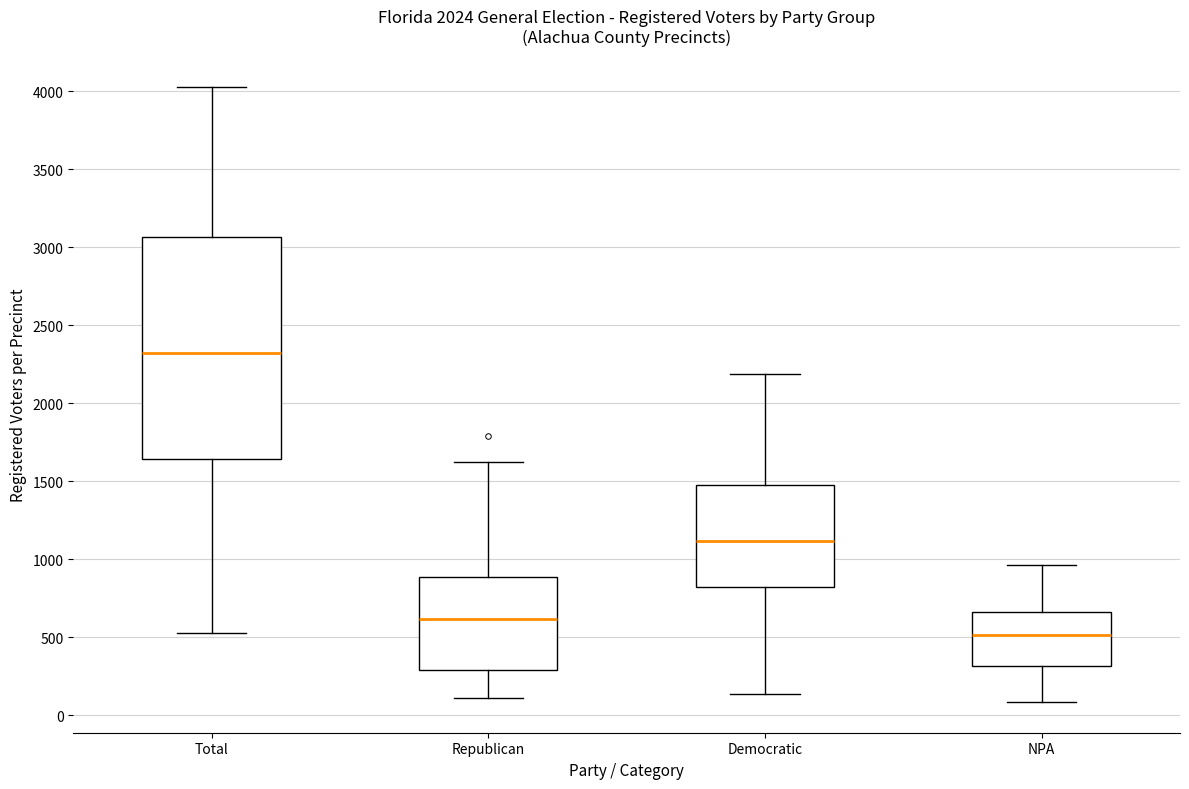

Reading left to right, transcribe this box plot: for each box, give where its median line is, the range the box spans, and where its two whiskers end, as read against the y-axis. The values are not printed on the chart, so give them approximately, as read against the axis.

Total: median 2300, box 1650 to 3050, whiskers 550 to 4050
Republican: median 600, box 300 to 900, whiskers 100 to 1650
Democratic: median 1100, box 800 to 1500, whiskers 150 to 2200
NPA: median 500, box 300 to 650, whiskers 100 to 950